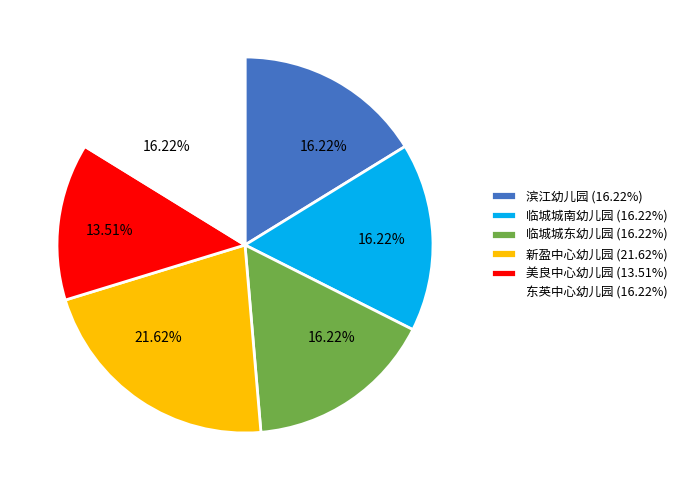

Combined, do 临城城东幼儿园 and 临城城南幼儿园 account for over 50%?

No